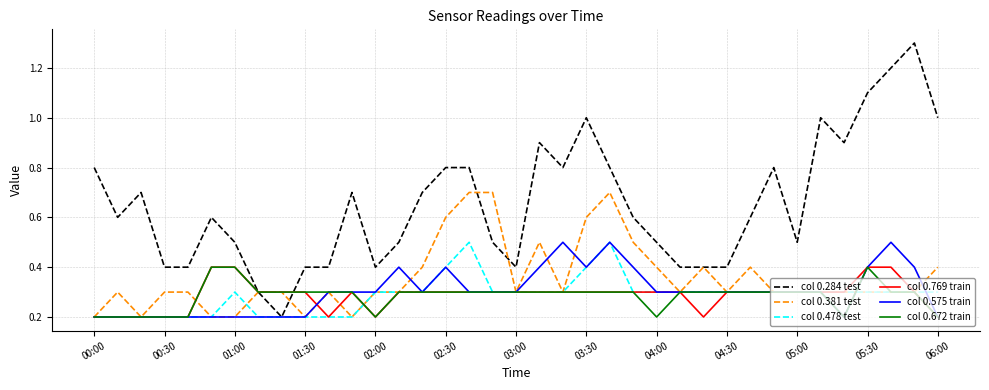

Which series has the largest range (max minus min)?

col 0.284 test